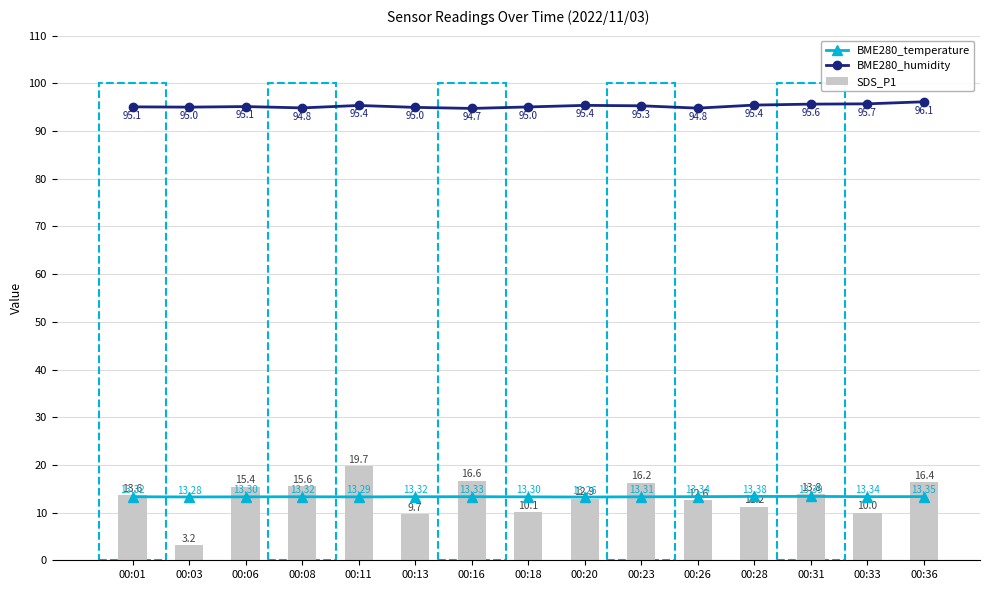

What is the total value across all series at 00:28?

120.1